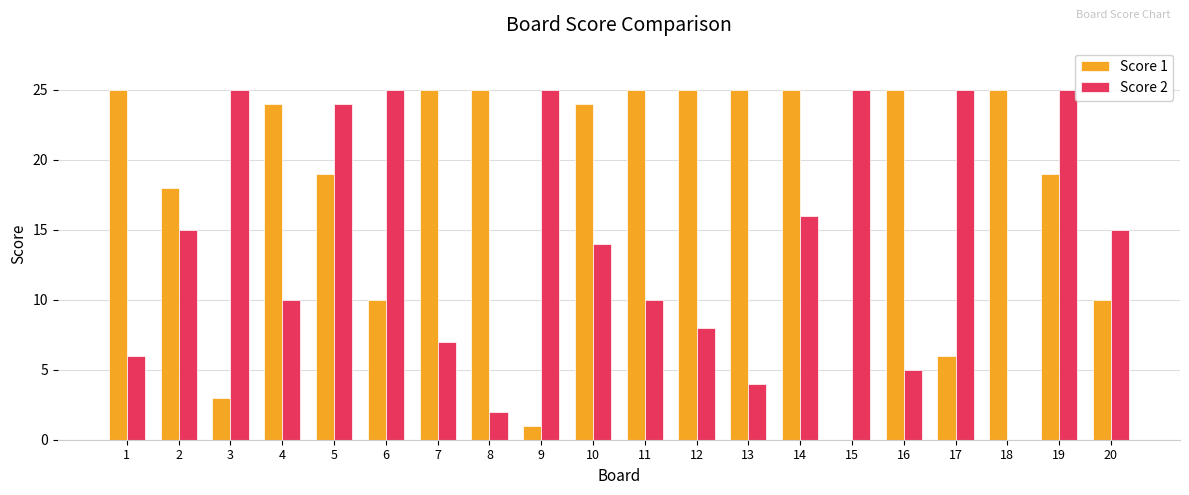

How many groups of bars are there?

20